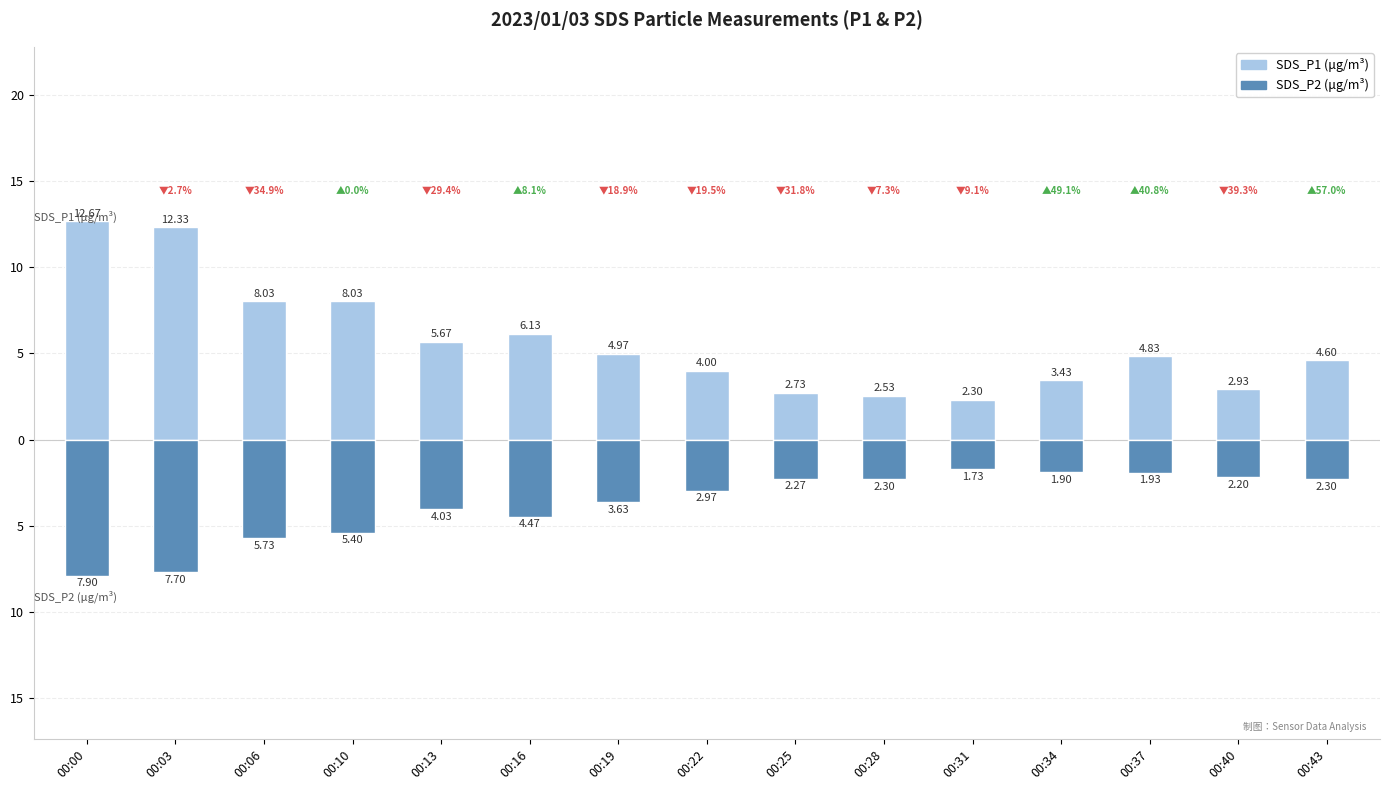

What are all the series names shown in the legend?

SDS_P1 (μg/m³), SDS_P2 (μg/m³)